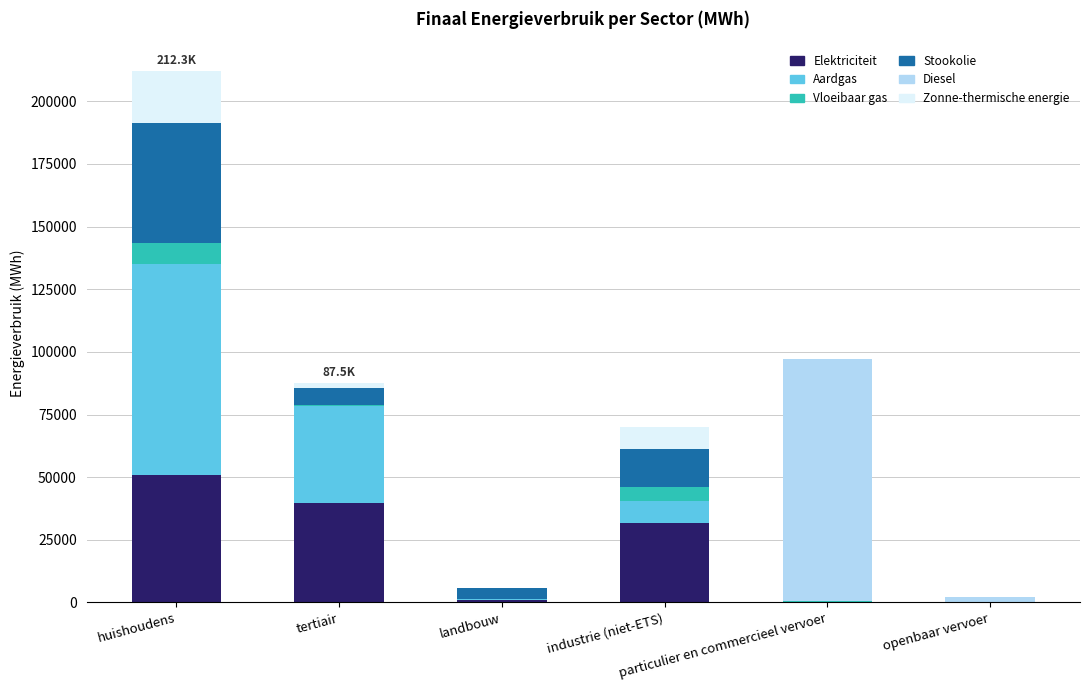

What is the difference between the Vloeibaar gas values at industrie (niet-ETS) and particulier en commercieel vervoer?

5039.2